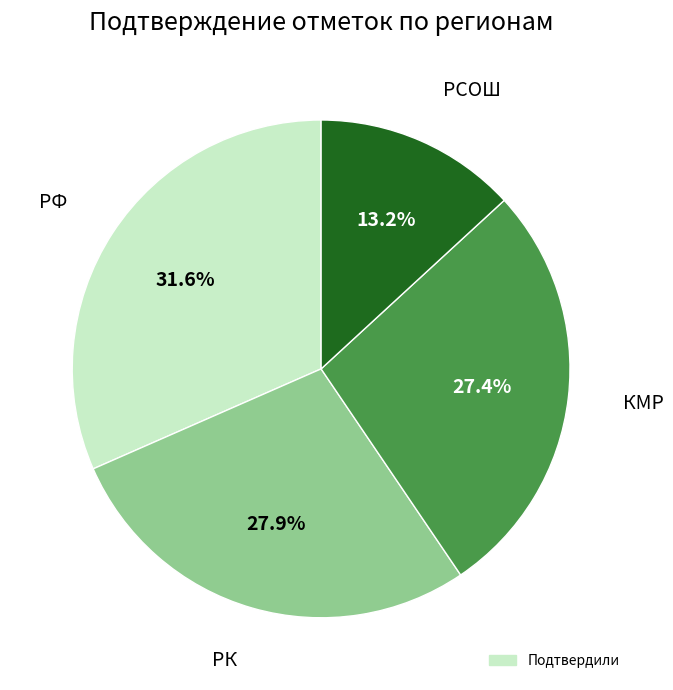

Is there a majority slice in this chart?

No